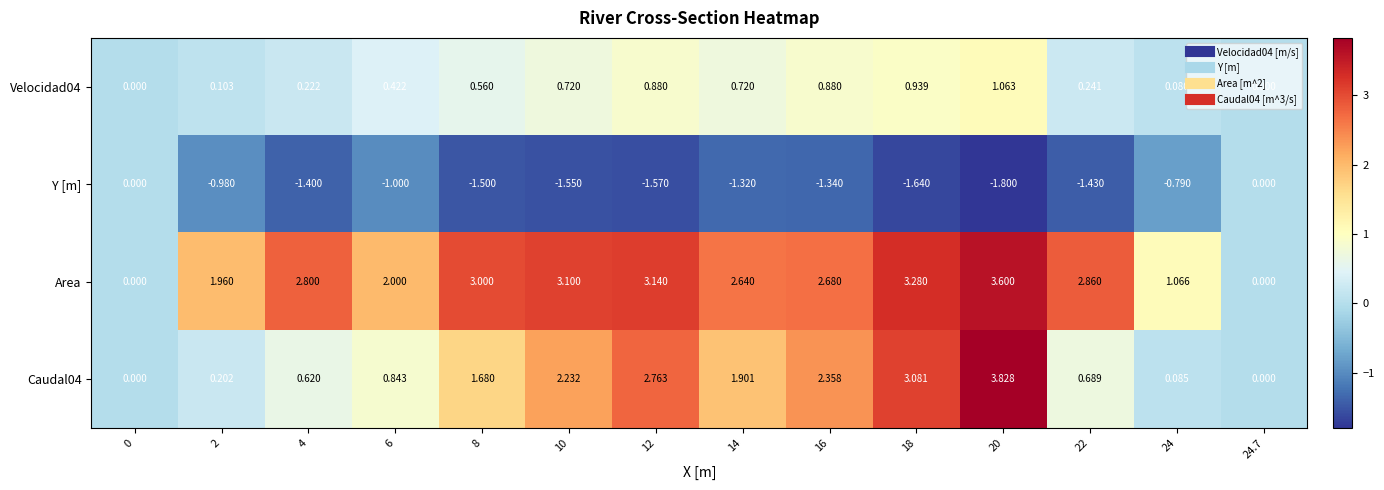

Is the value of Caudal04 at 8 greater than the value of Y [m] at 22?

Yes